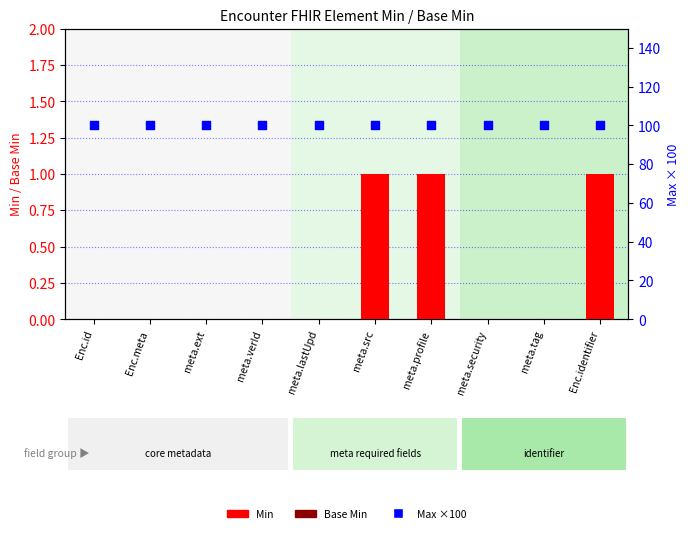

Which series contains the highest Y value?

Max (scaled)